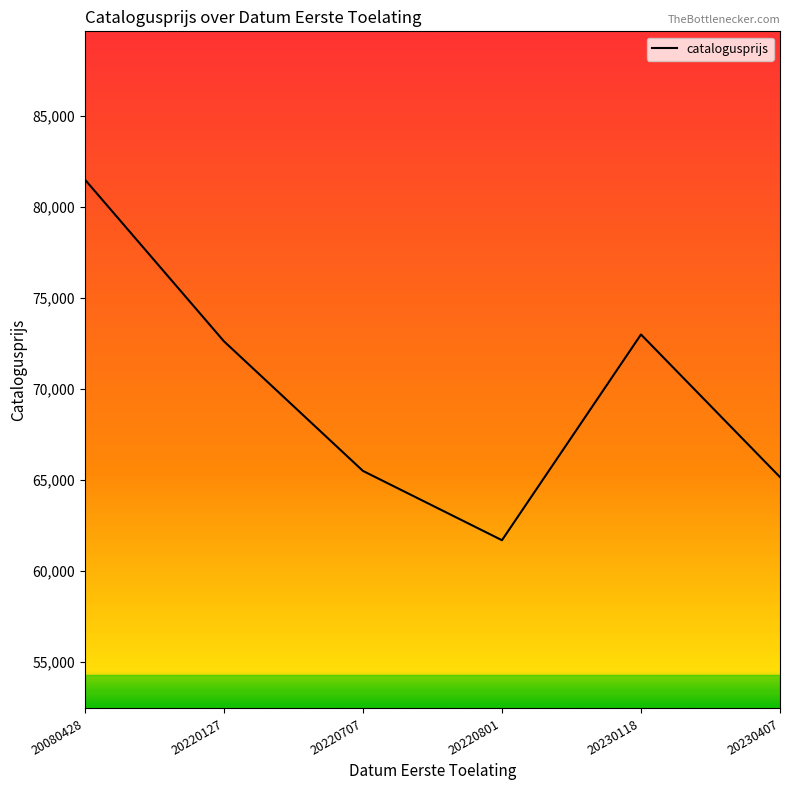

At which category does the chart reach its peak across all series?

20080428